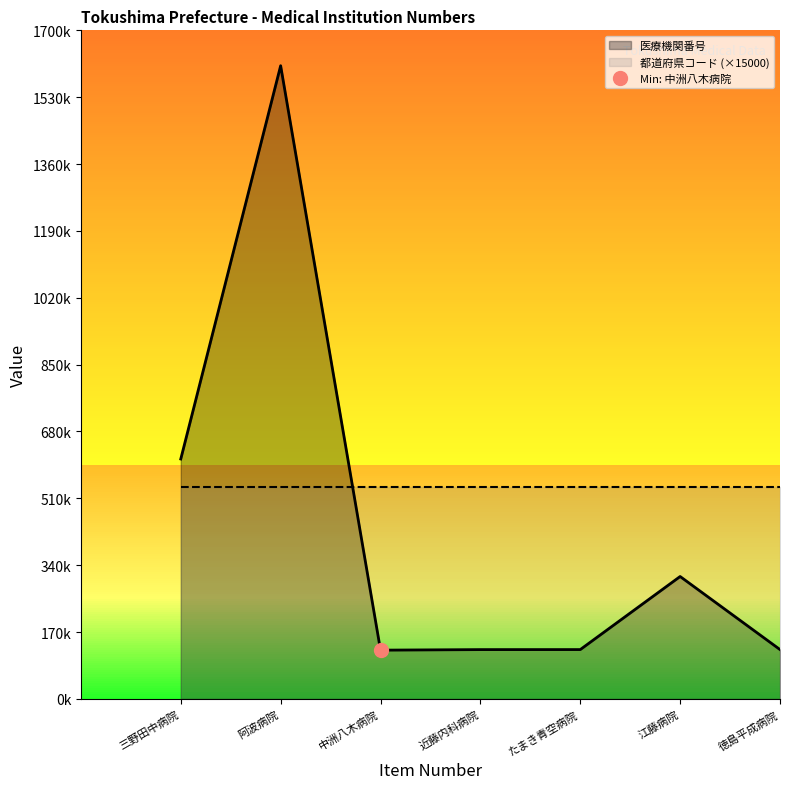

Where is the first local minimum?

中洲八木病院